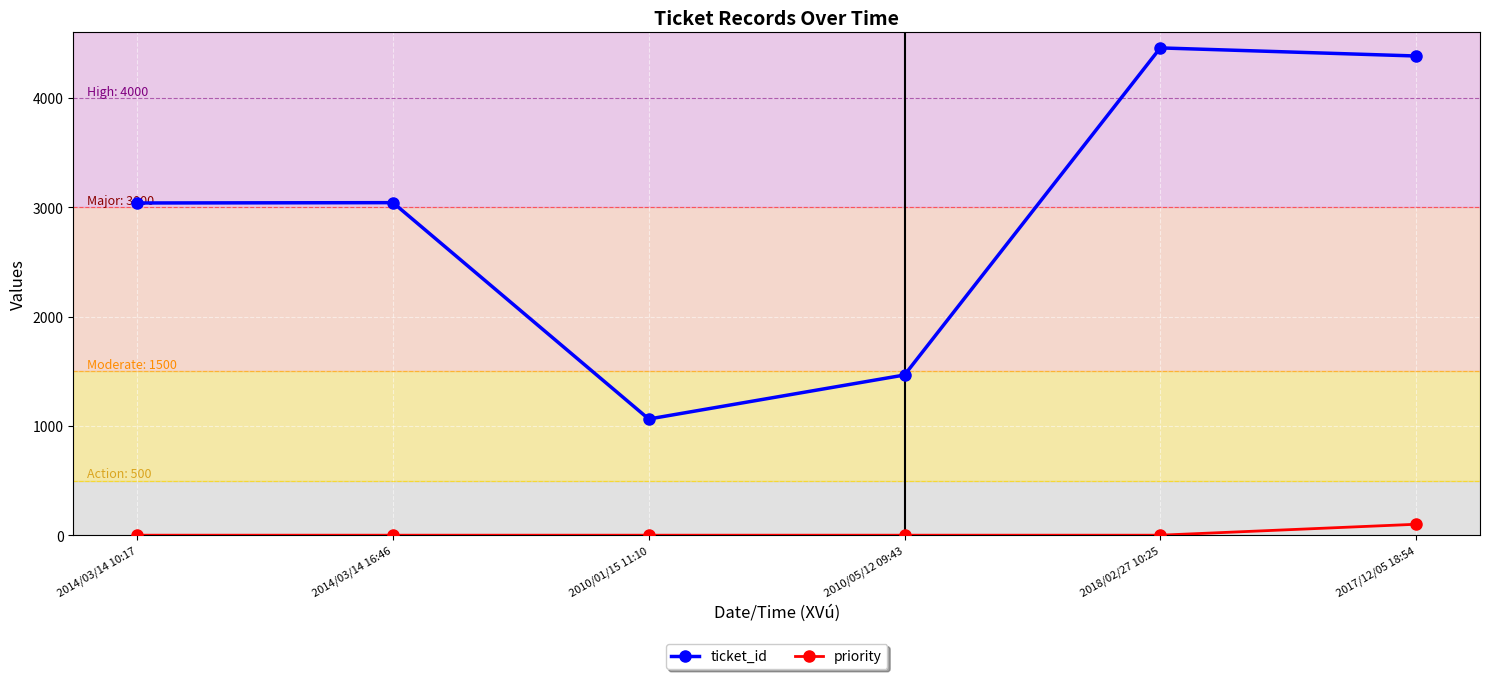

True or false: ticket_id and priority intersect in this chart.

False